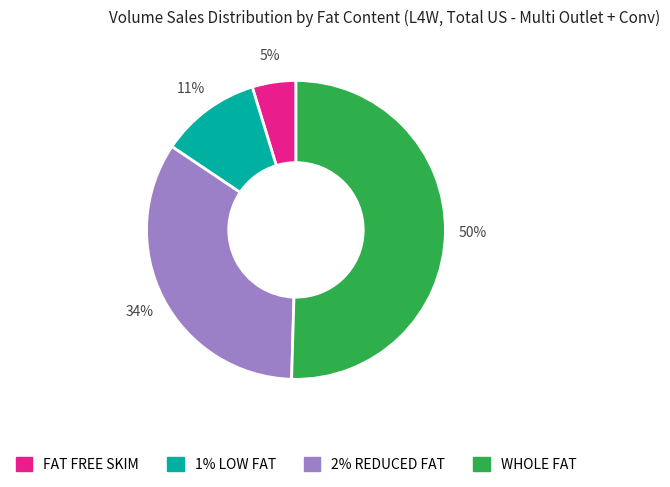

To the nearest percent, what portion does 1% LOW FAT represent?

11%